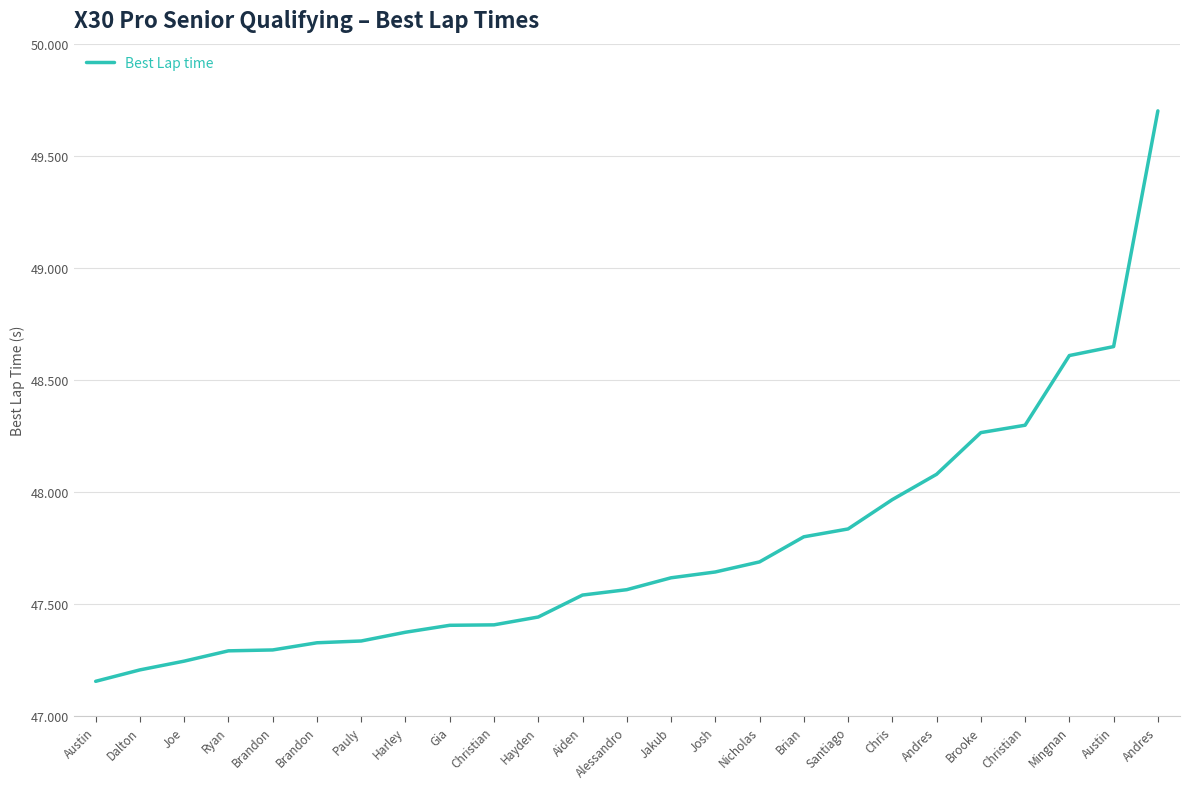

Does the chart have visible grid lines?

Yes